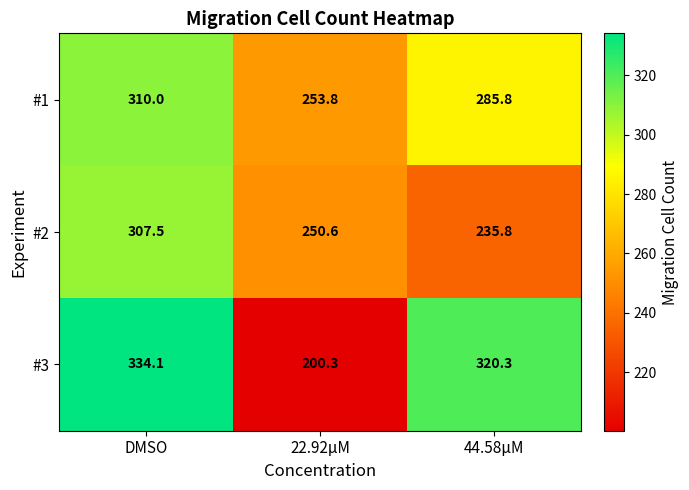

What is the difference between the highest and lowest values at 22.92μM?

53.5